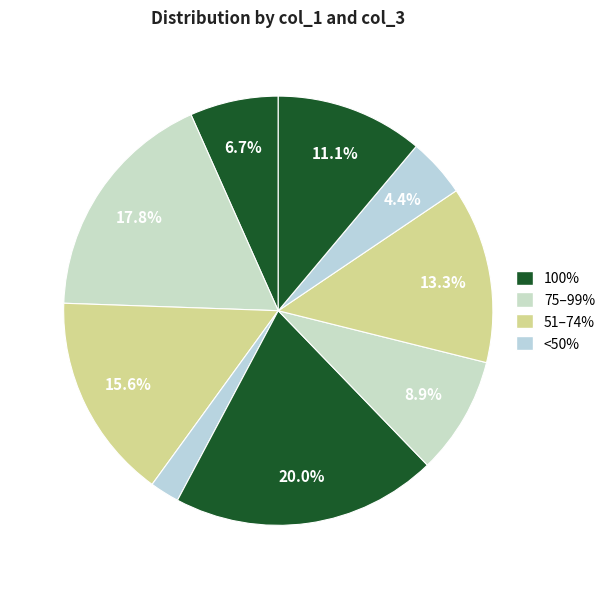

How many slices are in this pie chart?

9